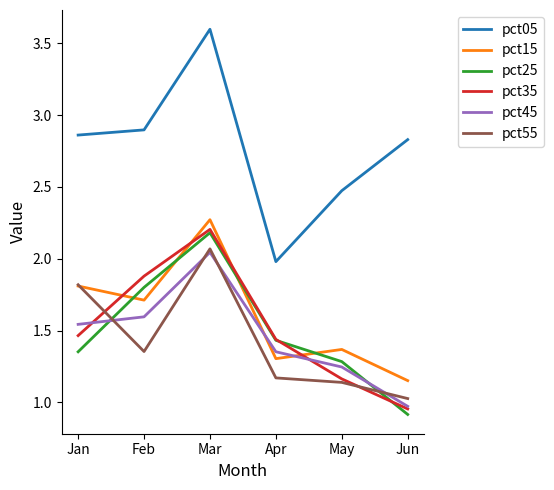

At which category does pct05 reach its first local valley?

Apr